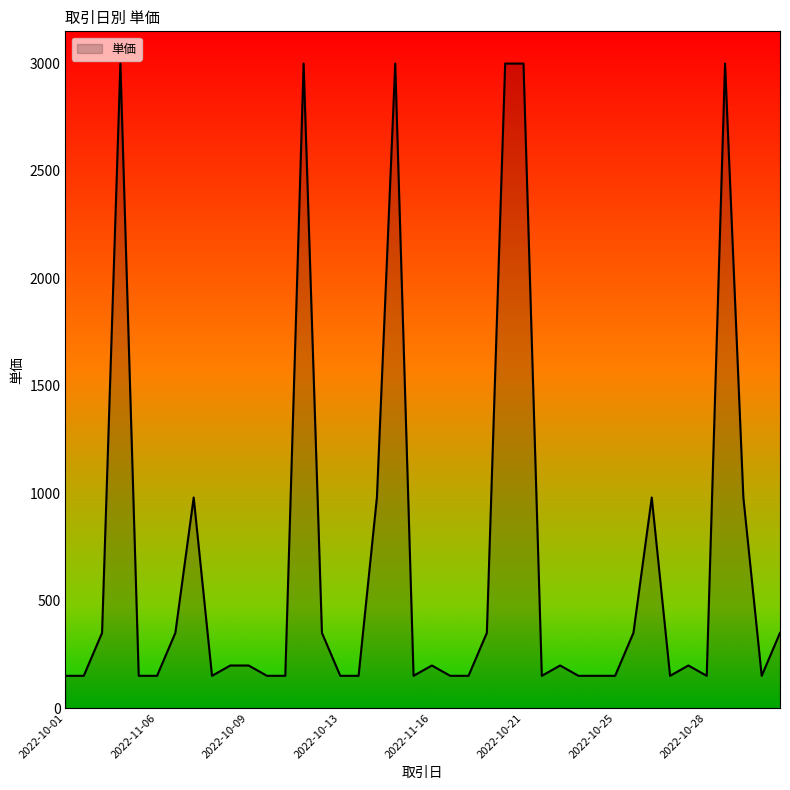

Reading left to right, what are all the values shown in this chart?

150	150	350	3000	150	150	350	980	150	198	198	150	150	3000	350	150	150	980	3000	150	198	150	150	350	3000	3000	150	198	150	150	150	350	980	150	198	150	3000	980	150	350